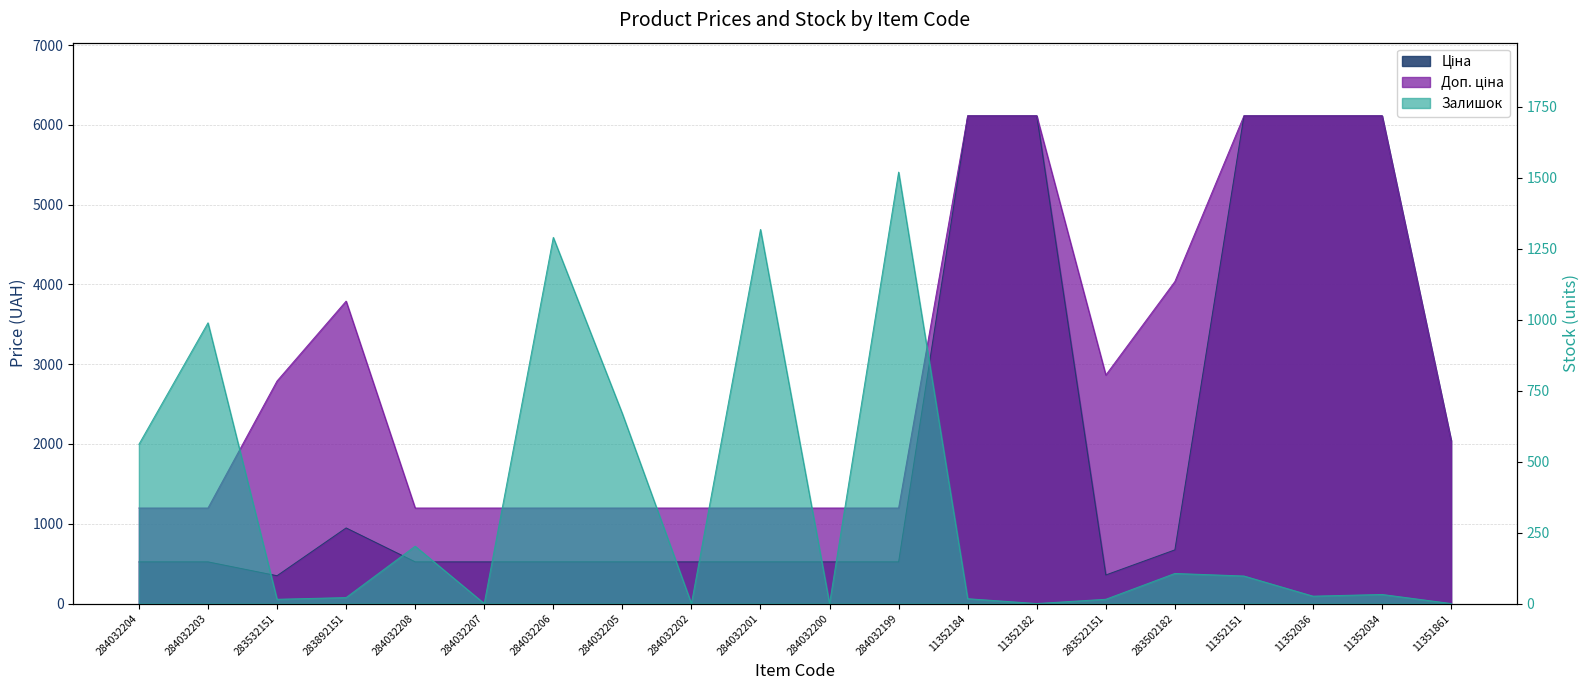

What is the value of the Доп. ціна point at the 8th from the left?

1197.0